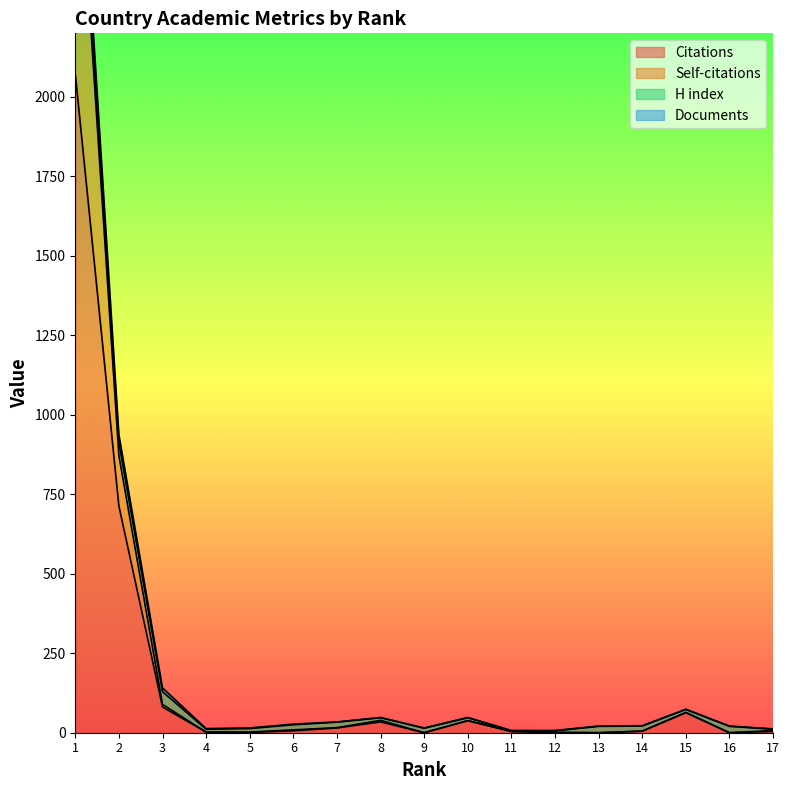

Does the chart display data point markers on the line(s)?

No